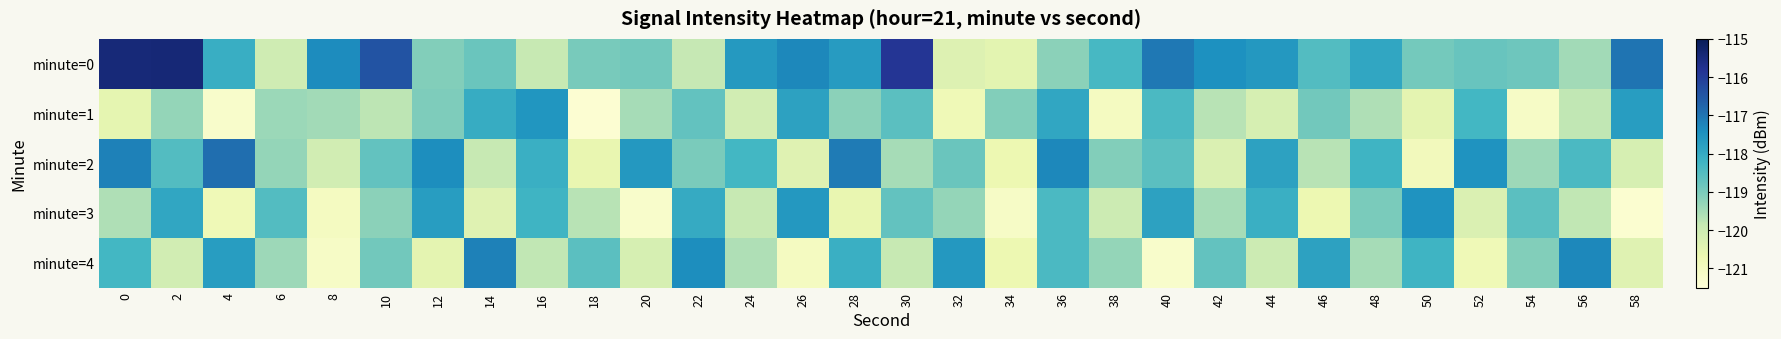

How many distinct data groups are displayed?

5